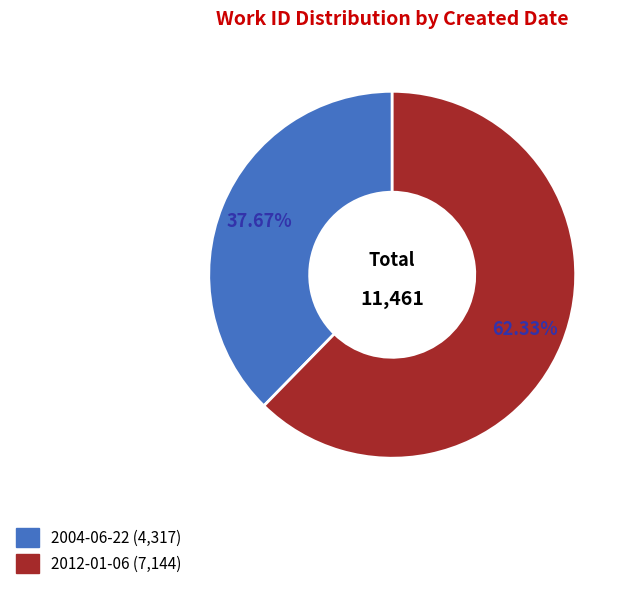

To the nearest percent, what is the difference between the 2012-01-06 and 2004-06-22 slice percentages?

25%